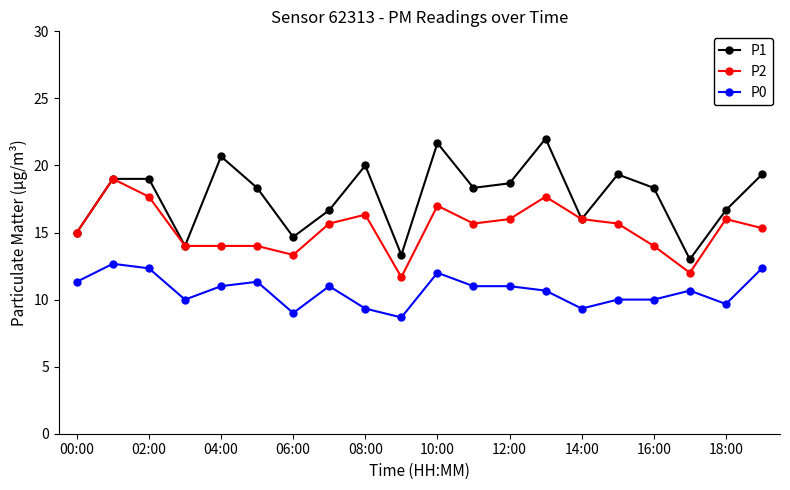

How many lines are shown in the chart?

3